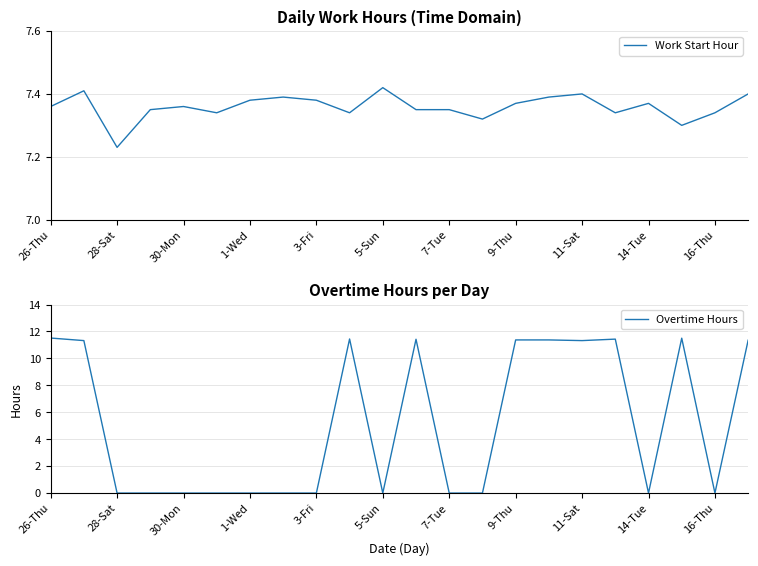

Is it true that Work Start Hour equals 12.3 at 3-Fri?

False